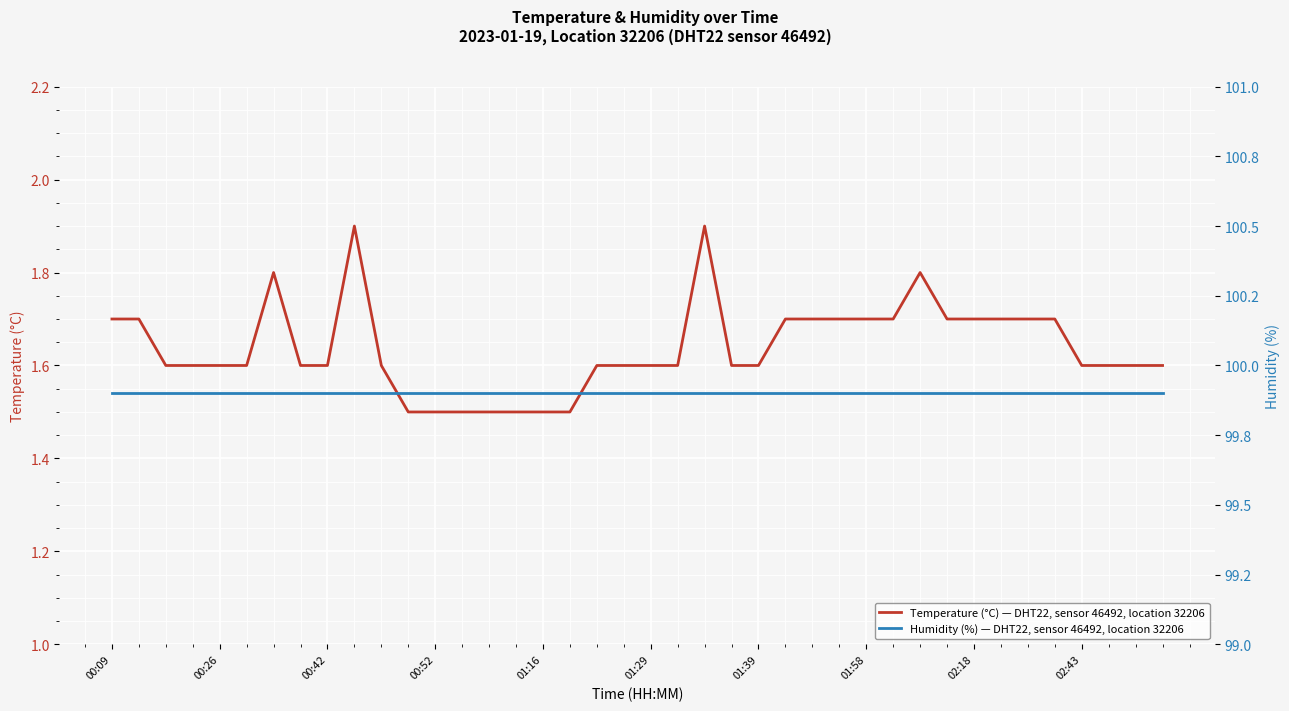

Which category has the highest value in the Humidity (%) — DHT22, sensor 46492, location 32206 series?

00:09